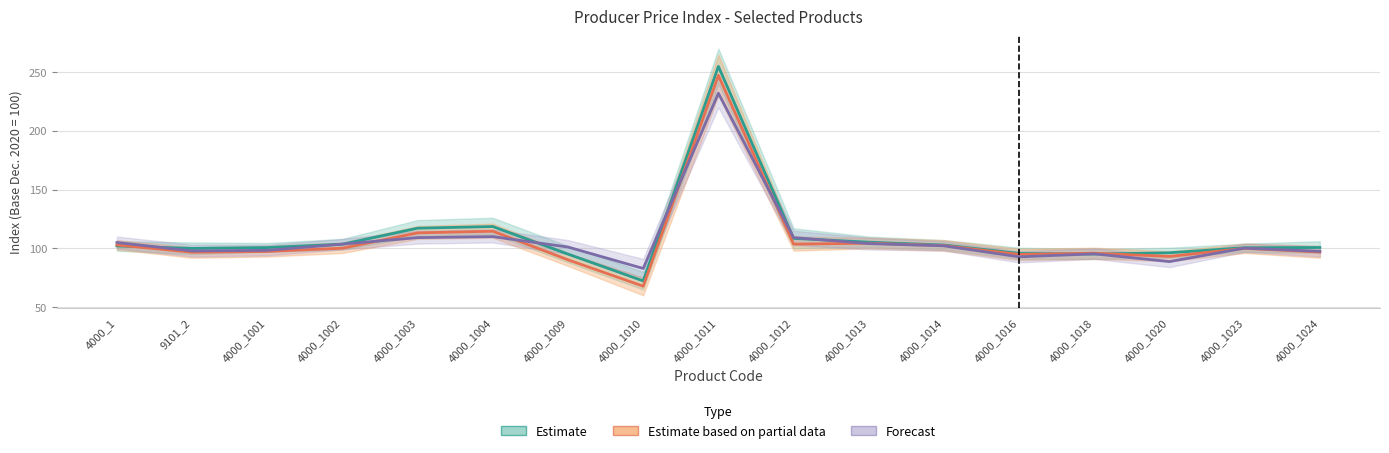

How many lines are shown in the chart?

3